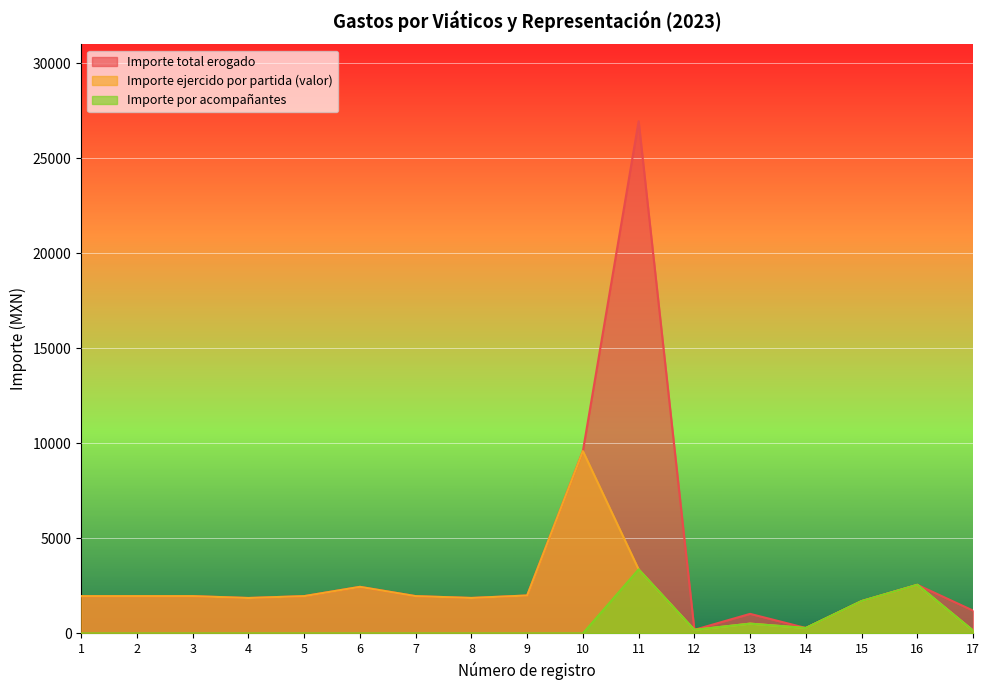

The Importe ejercido por partida (valor) series shows 4313.4 at 16. True or false?

False